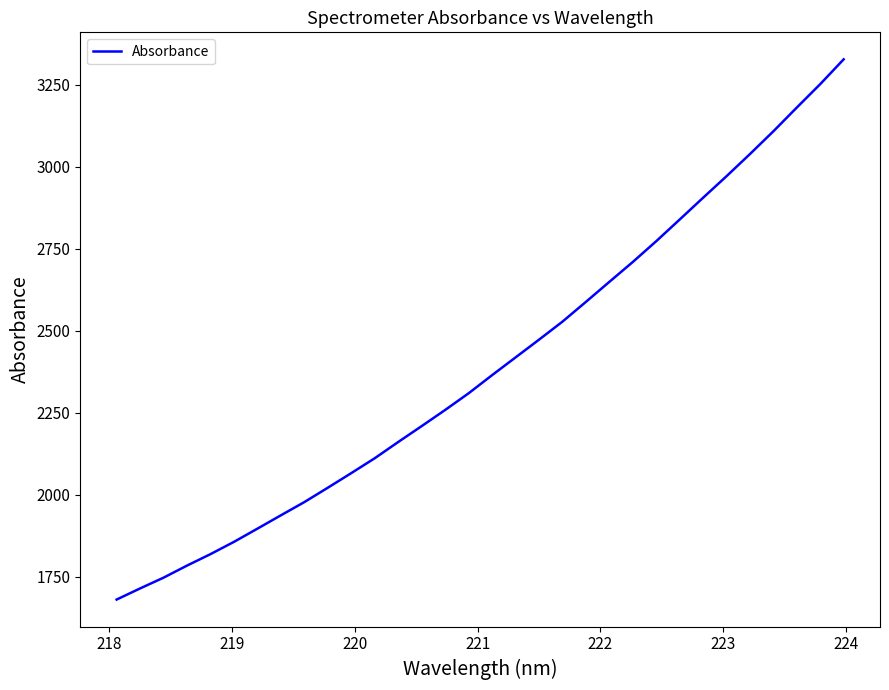

What is the greatest value displayed?

3327.2